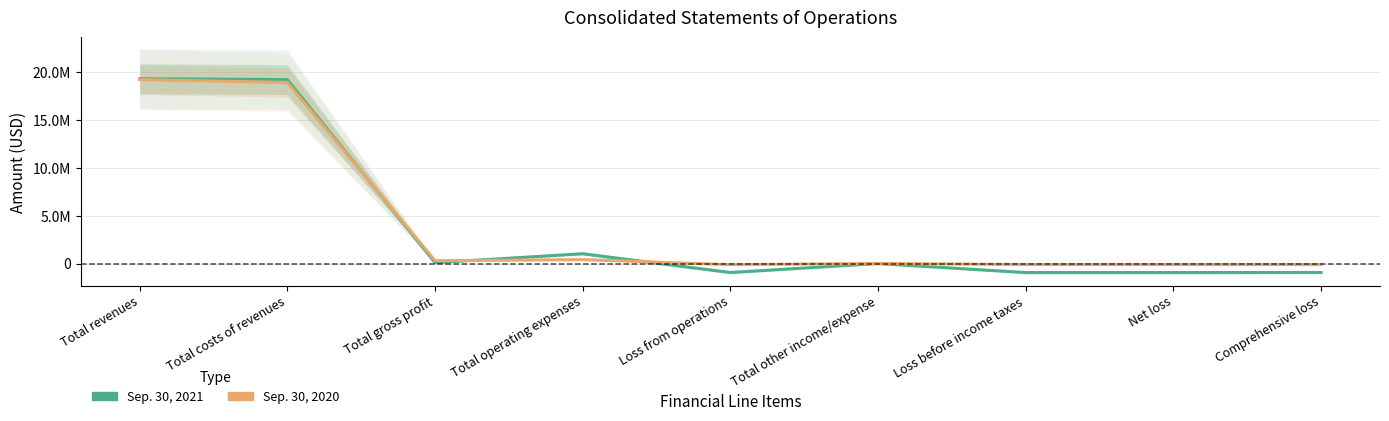

The value of Sep. 30, 2020 at Total other income/expense is 22097. True or false?

False